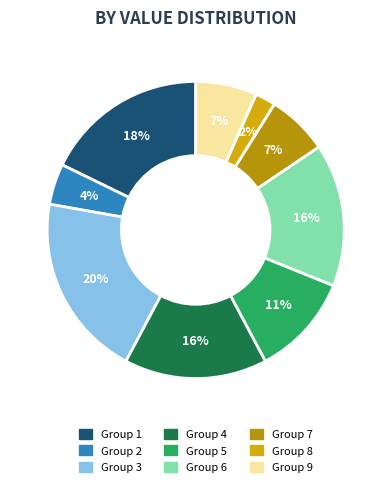

Count the number of slices in the pie.

9